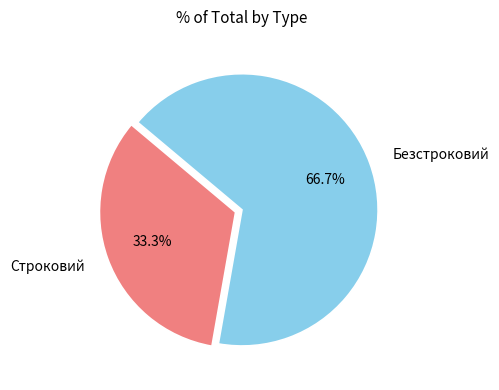

Does Строковий represent more than half of the total?

No